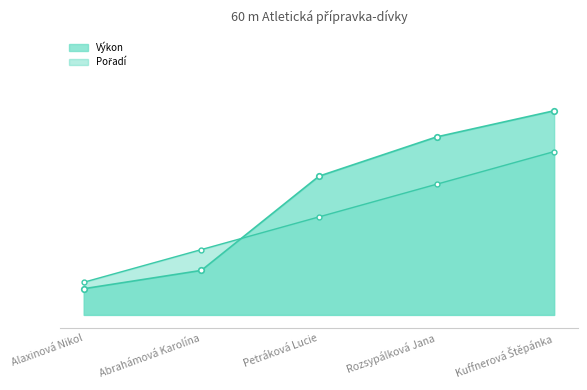

What is the change in value from Petráková Lucie to Kuffnerová Štěpánka?

+0.2